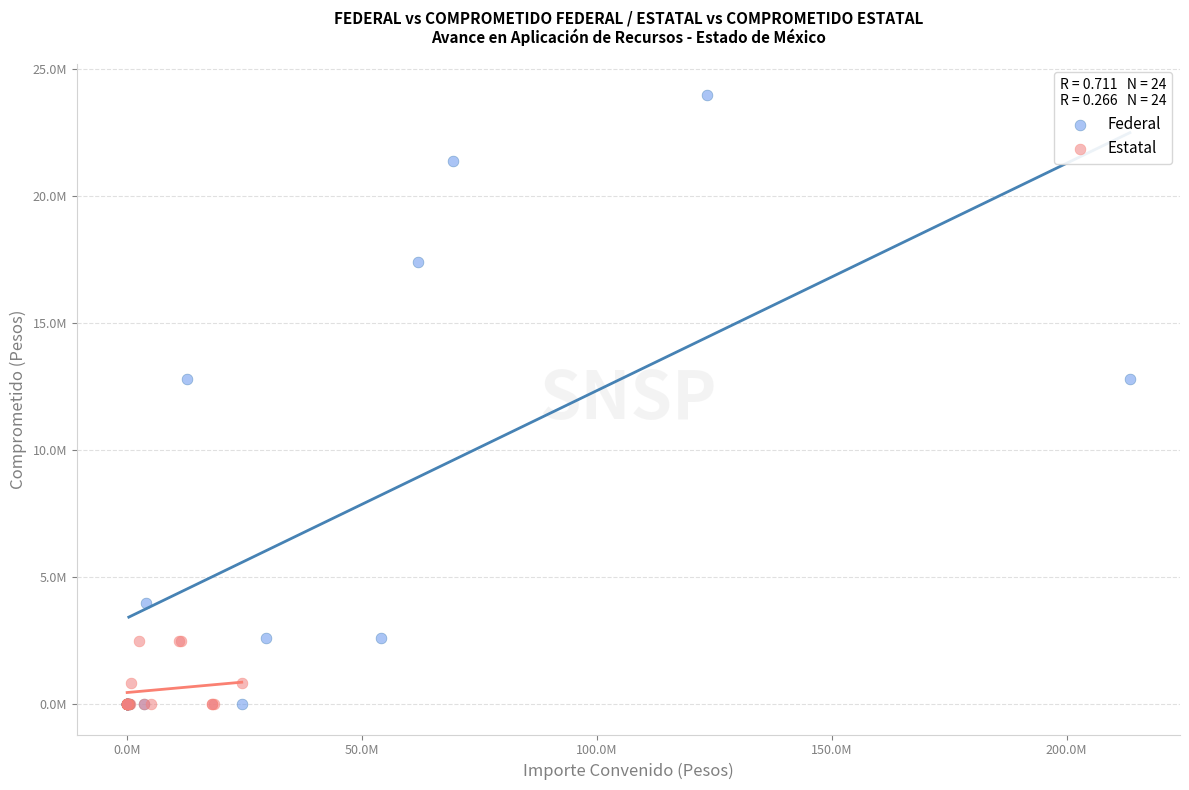

What are all the series names shown in the legend?

Federal, Estatal